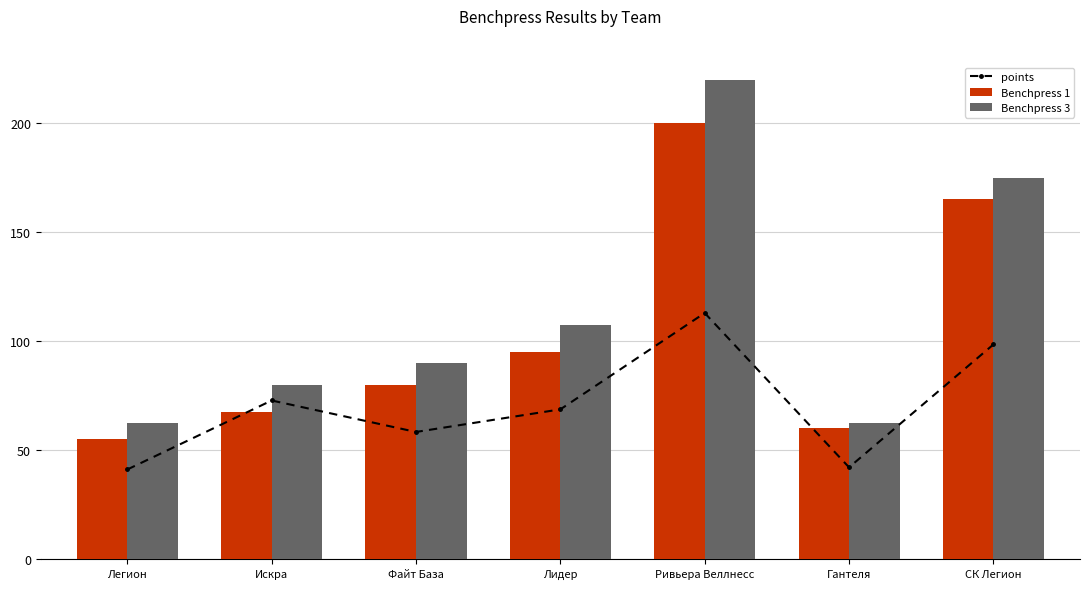

Reading left to right, what are all the values shown in this chart?

points: 41.2	72.8	58.4	68.7	112.9	42.1	98.5
Benchpress 1: 55.0	67.5	80.0	95.0	200.0	60.0	165.0
Benchpress 3: 62.5	80.0	90.0	107.5	220.0	62.5	175.0